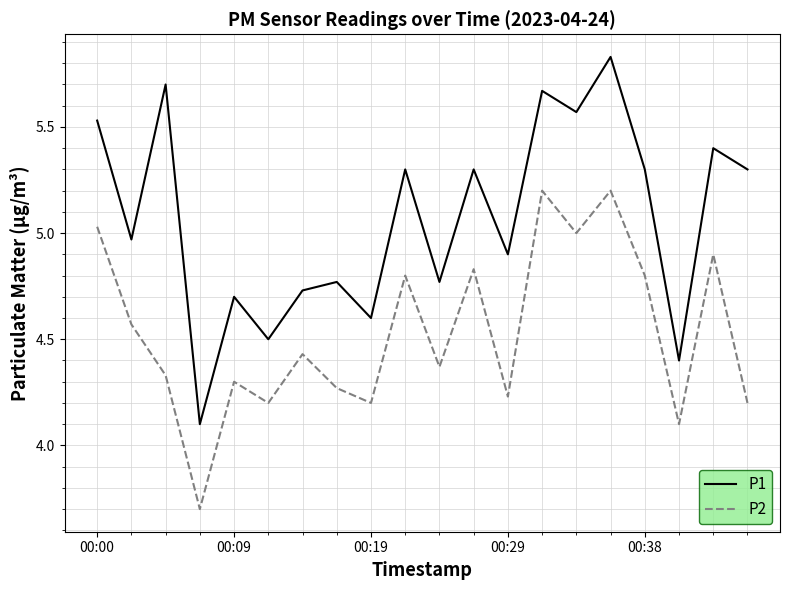

True or false: P2 and P1 intersect in this chart.

False